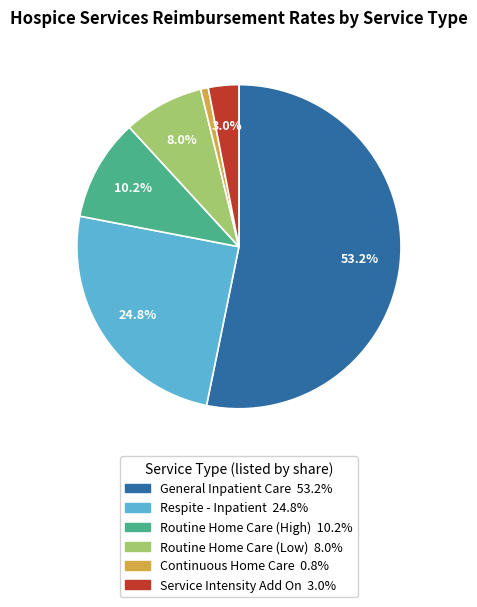

Does any single category account for the majority?

Yes